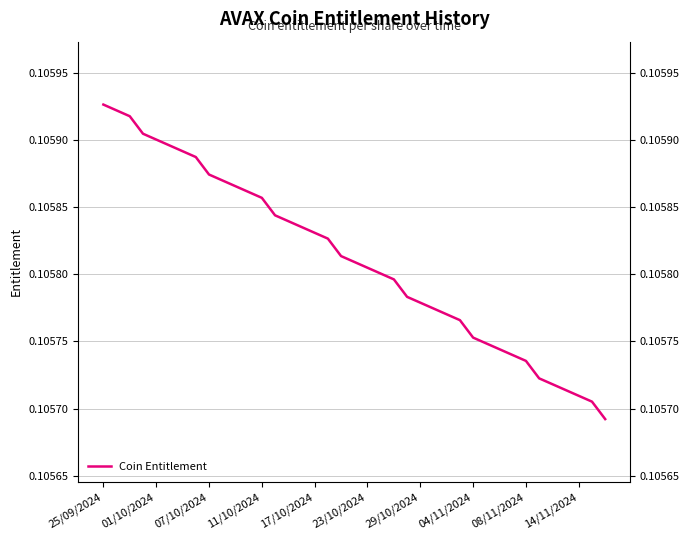

The chart shows a value of 0.1 at 29. True or false?

True